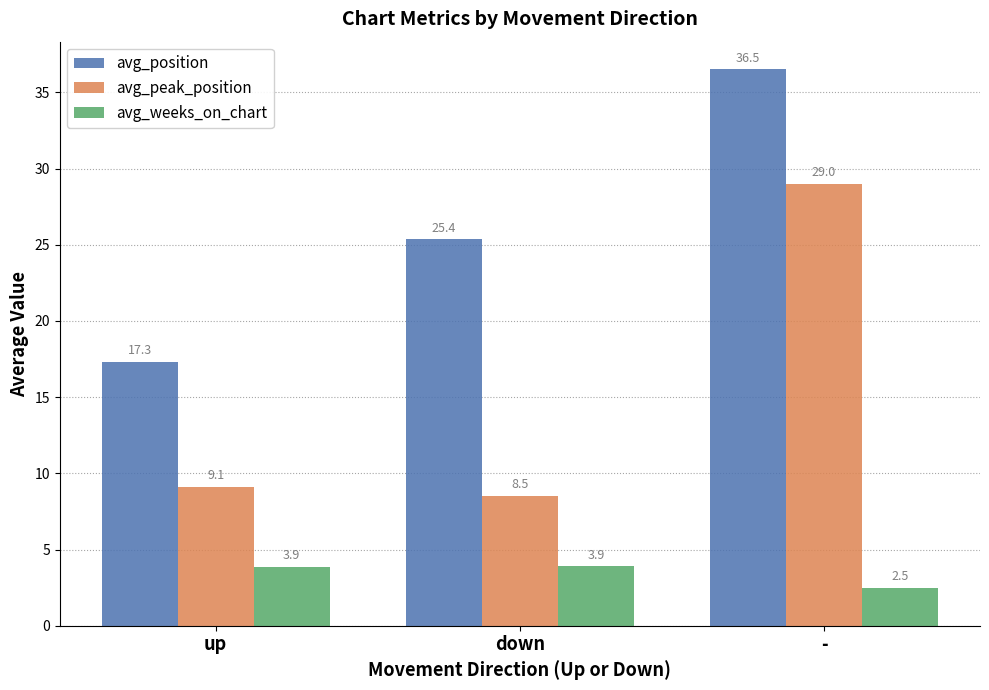

Is it true that avg_position equals 25.4 at down?

True